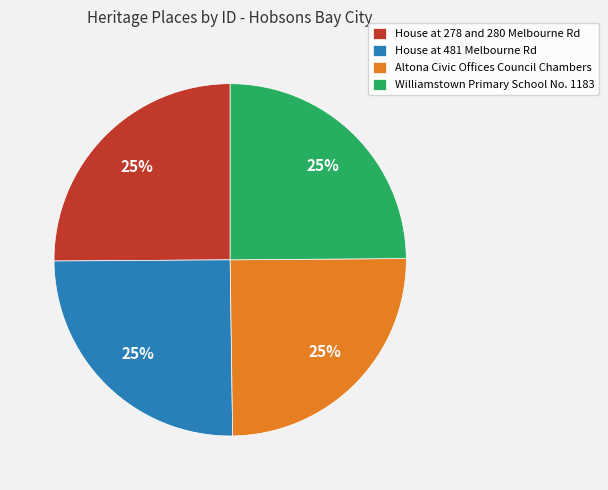

Approximately how many times larger is the value at Altona Civic Offices Council Chambers compared to Williamstown Primary School No. 1183?

1.0